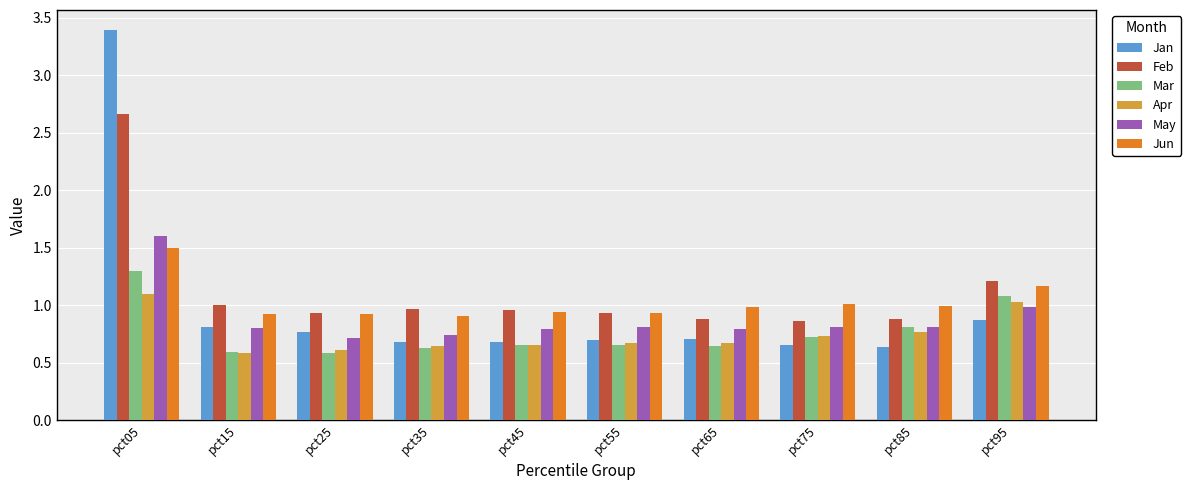

How many series are shown in this chart?

6